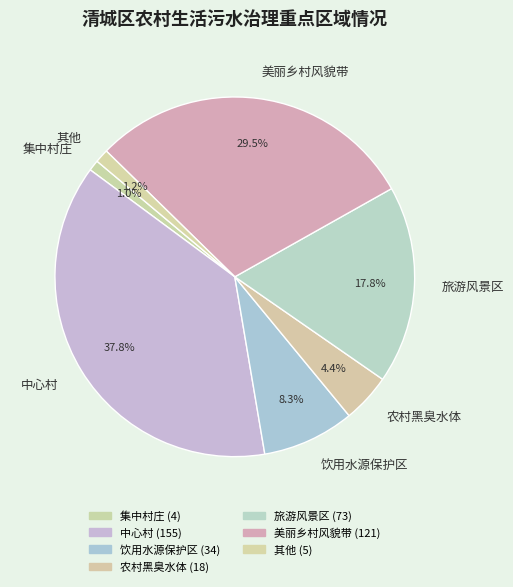

Between 农村黑臭水体 and 饮用水源保护区, which is larger?

饮用水源保护区